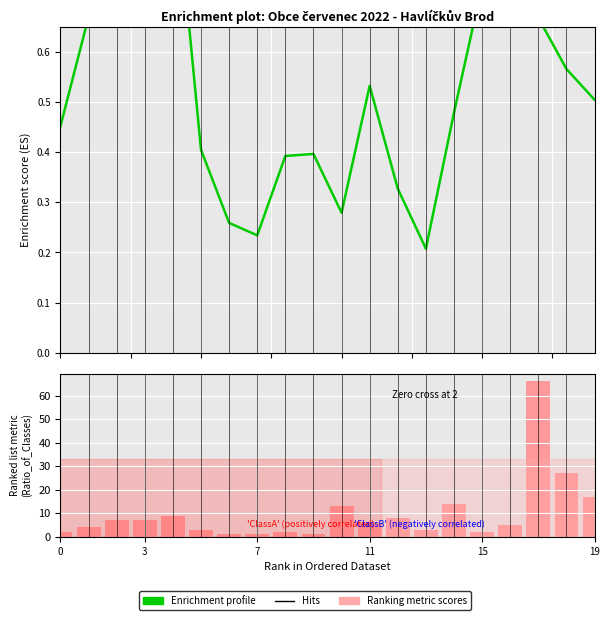

The Ranking metric scores series shows 6.0 at 19. True or false?

False